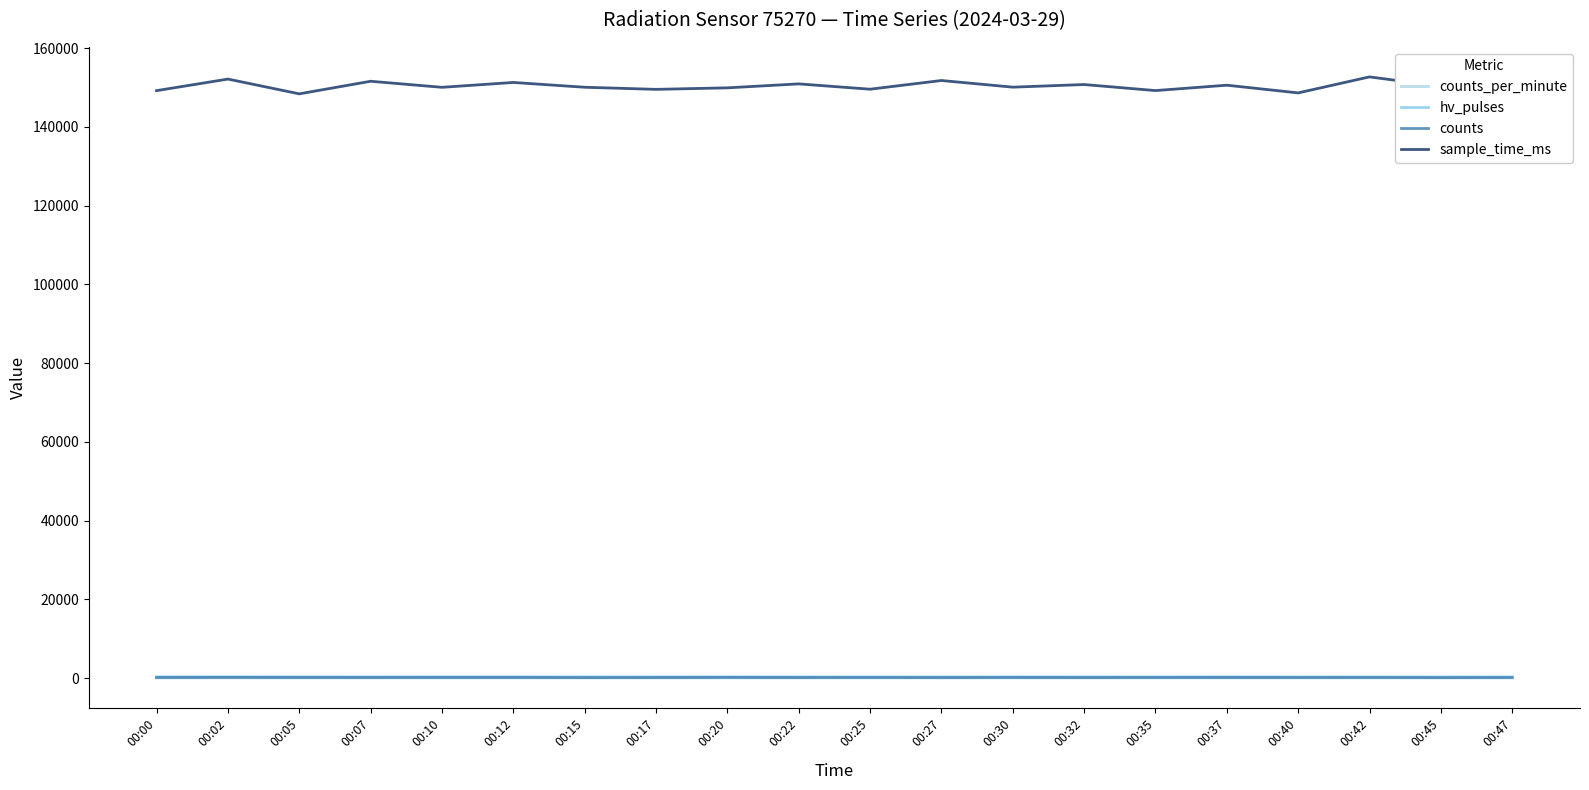

Rank the series by their maximum value, from lowest to highest.

counts_per_minute, counts, hv_pulses, sample_time_ms